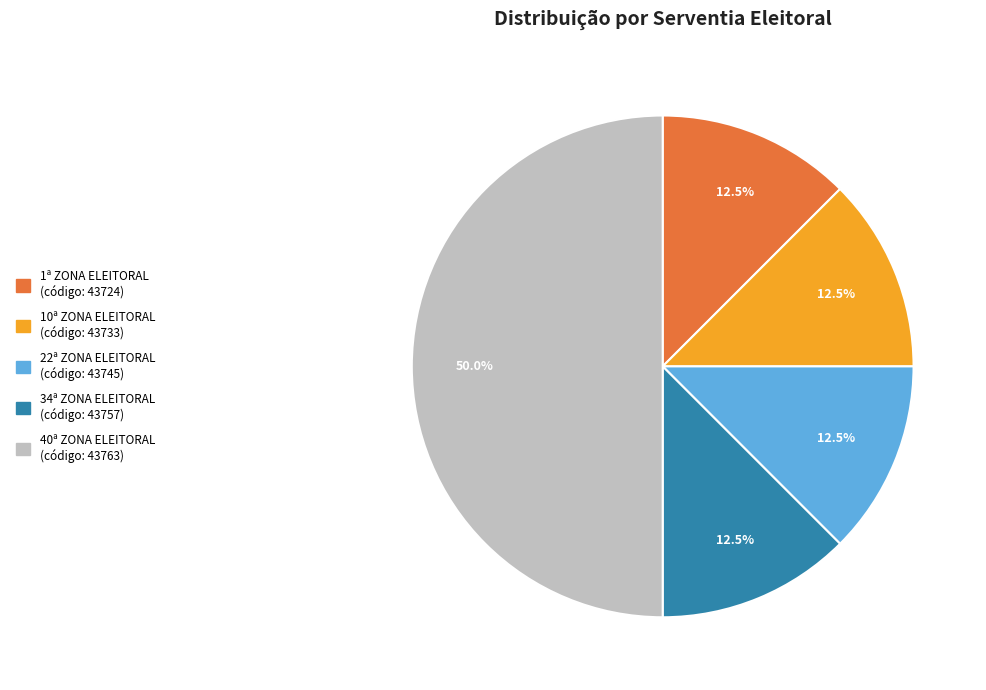

Combined, what portion of the pie is 40ª ZONA ELEITORAL and 1ª ZONA ELEITORAL?

62.5%